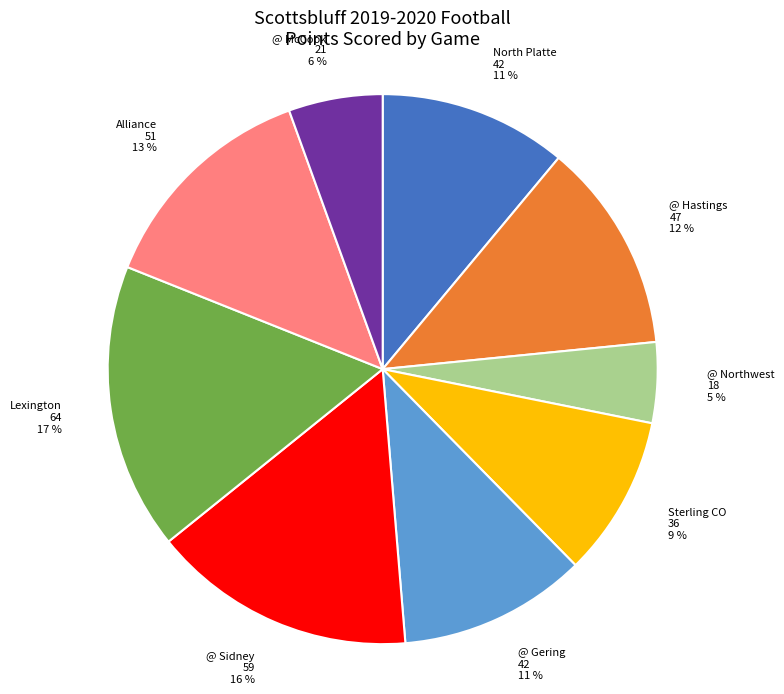

Do @ Gering and Lexington together represent more than half of the pie?

No